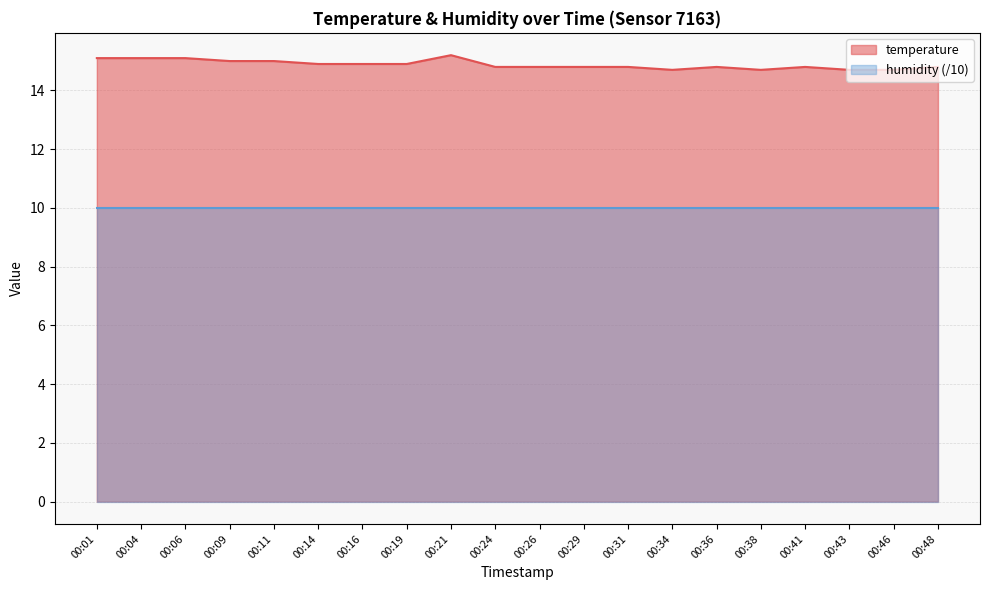

How many points are higher than both their immediate neighbors (excluding endpoints)?

3